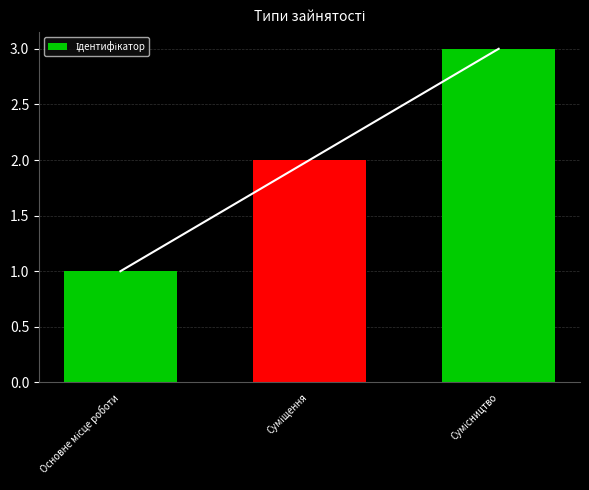

At which category does the chart reach its peak across all series?

Сумісництво